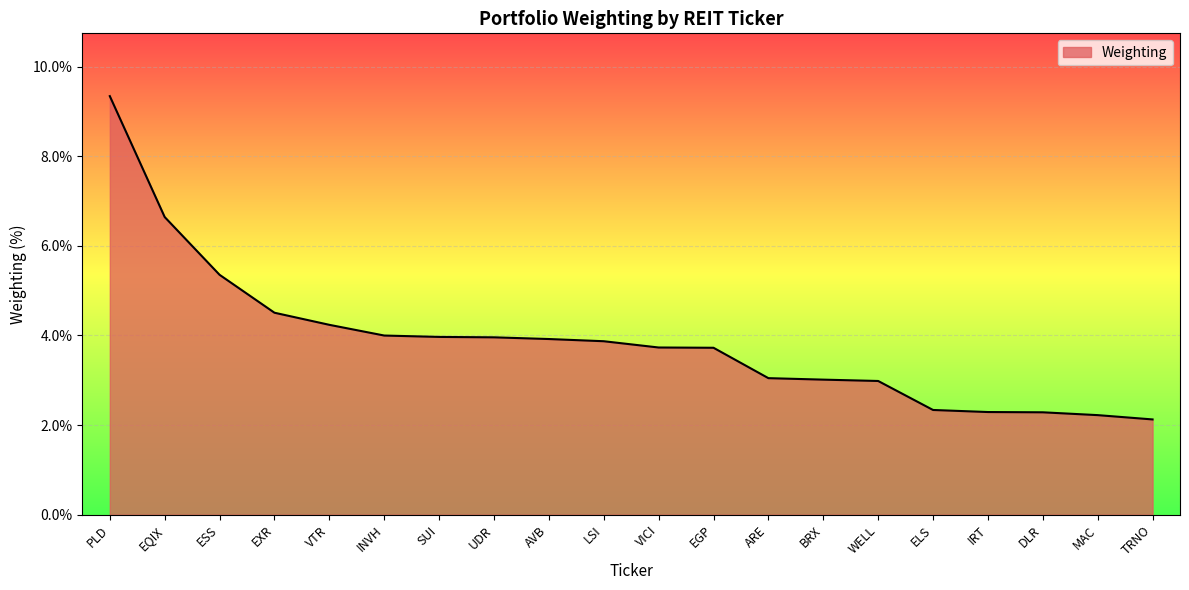

What is the sum of all values?

77.6